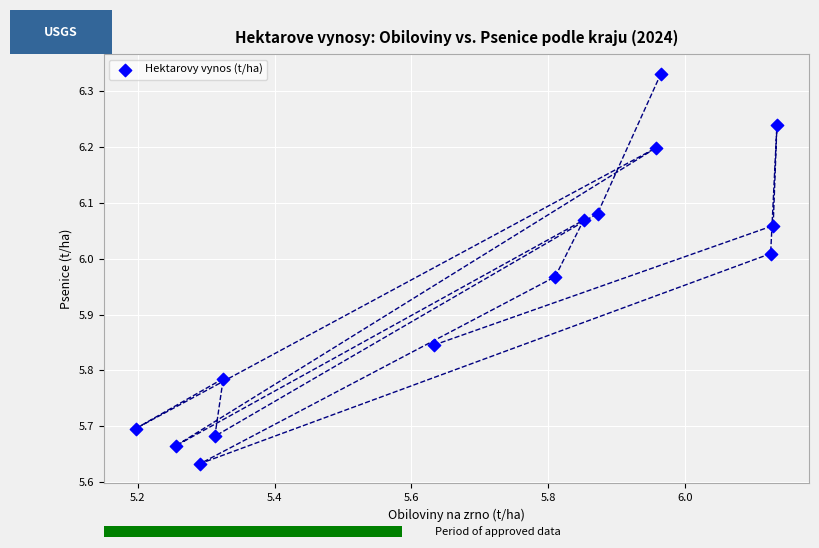

What is the range of X values (max minus min)?

0.9